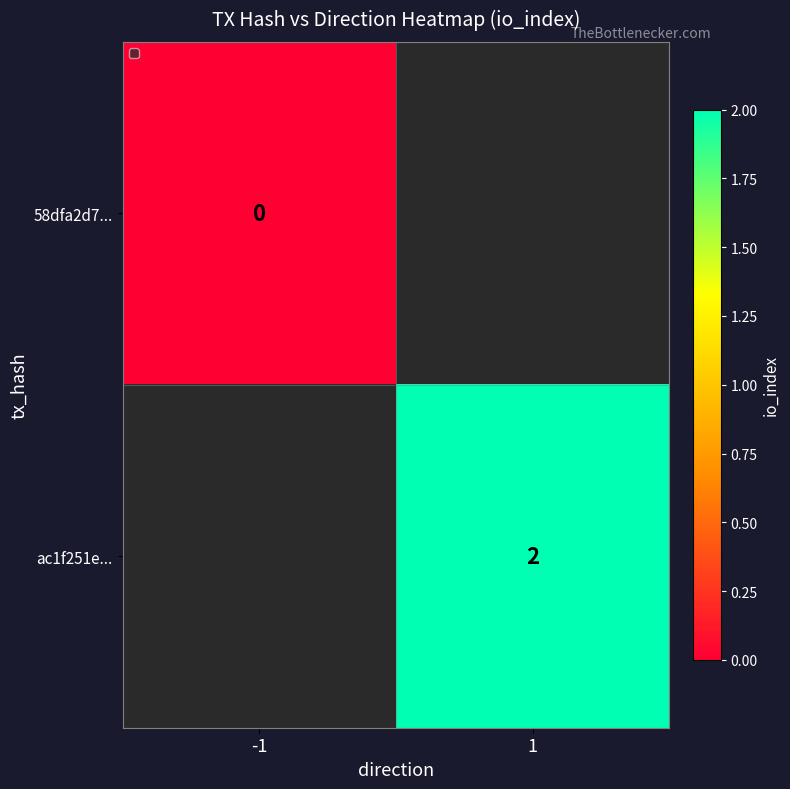

True or false: ac1f251e... has a value of 3 at 1.

False